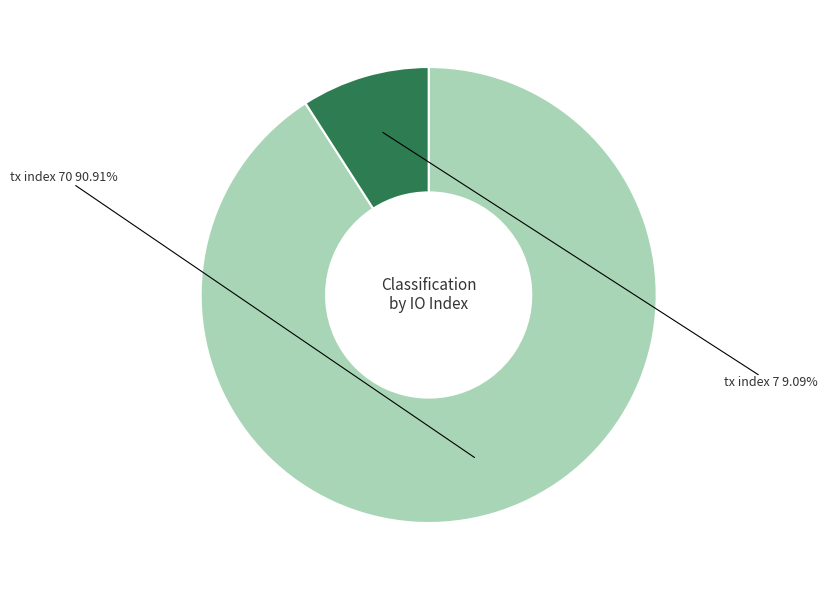

To the nearest percent, what is the difference between the largest and smallest slice percentages?

82%